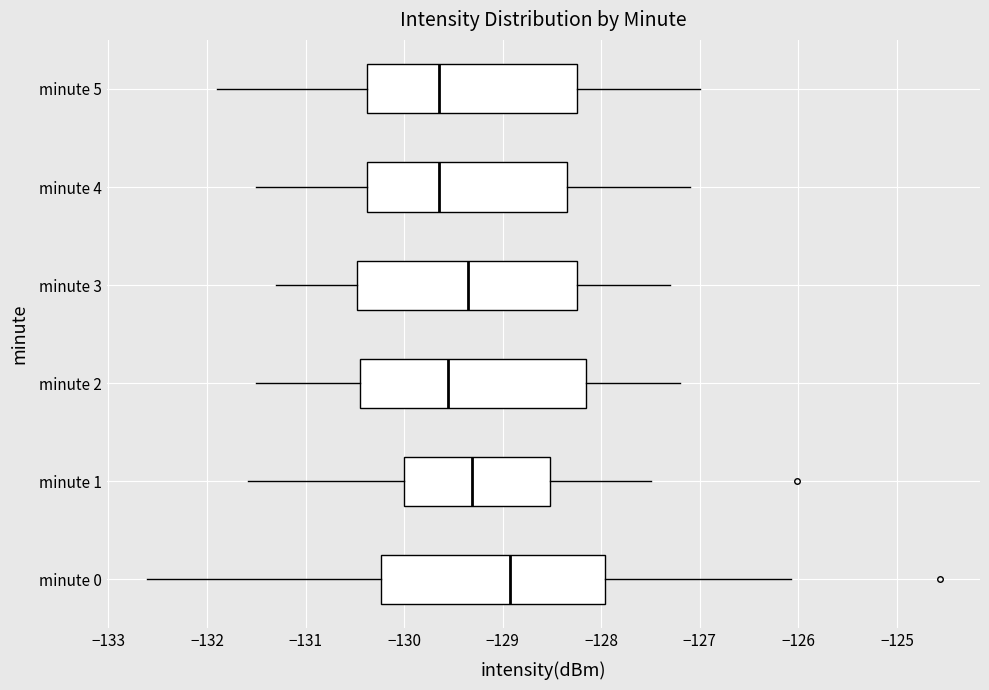

Where does the median line of the box for minute 3 sit on the x-axis? The values are not printed on the chart, so give them approximately, as read against the axis.

-129.3